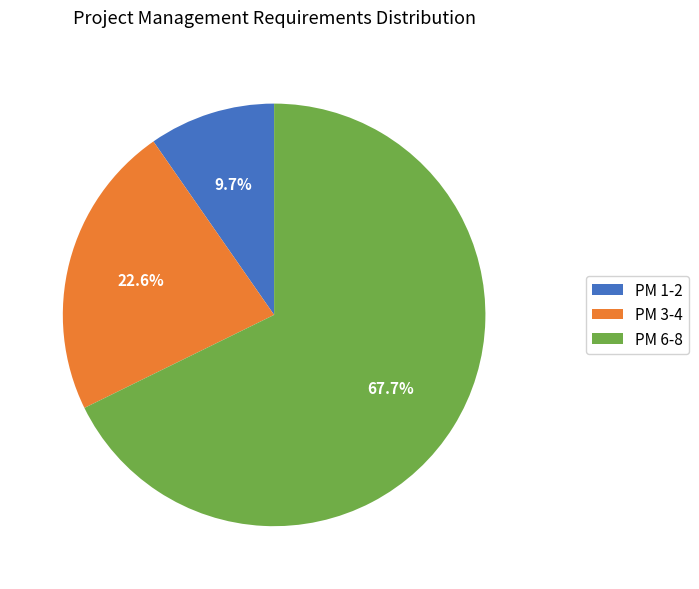

Which slice is the smallest?

PM 1-2